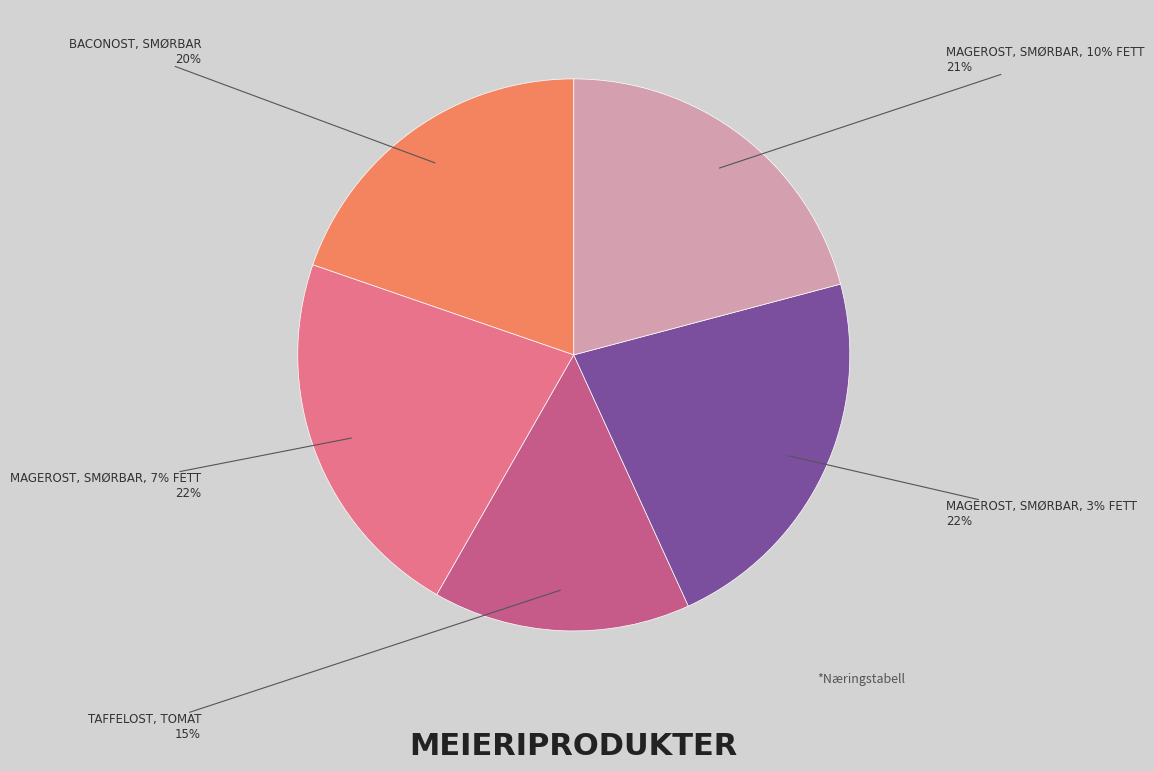

Count the number of slices in the pie.

5